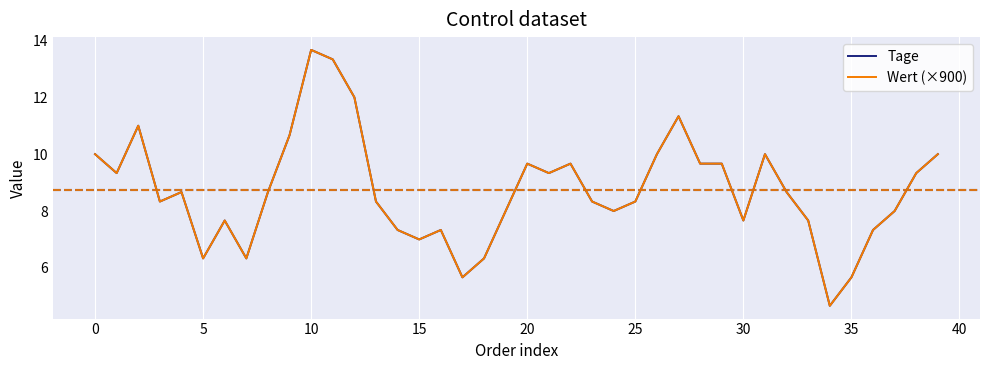

Reading left to right, extract all data points from this chart.

Tage: 10.0	9.3	11.0	8.3	8.7	6.3	7.7	6.3	8.7	10.7	13.7	13.3	12.0	8.3	7.3	7.0	7.3	5.7	6.3	8.0	9.7	9.3	9.7	8.3	8.0	8.3	10.0	11.3	9.7	9.7	7.7	10.0	8.7	7.7	4.7	5.7	7.3	8.0	9.3	10.0
Wert (×900): 10.0	9.3	11.0	8.3	8.7	6.3	7.7	6.3	8.7	10.7	13.7	13.3	12.0	8.3	7.3	7.0	7.3	5.7	6.3	8.0	9.7	9.3	9.7	8.3	8.0	8.3	10.0	11.3	9.7	9.7	7.7	10.0	8.7	7.7	4.7	5.7	7.3	8.0	9.3	10.0